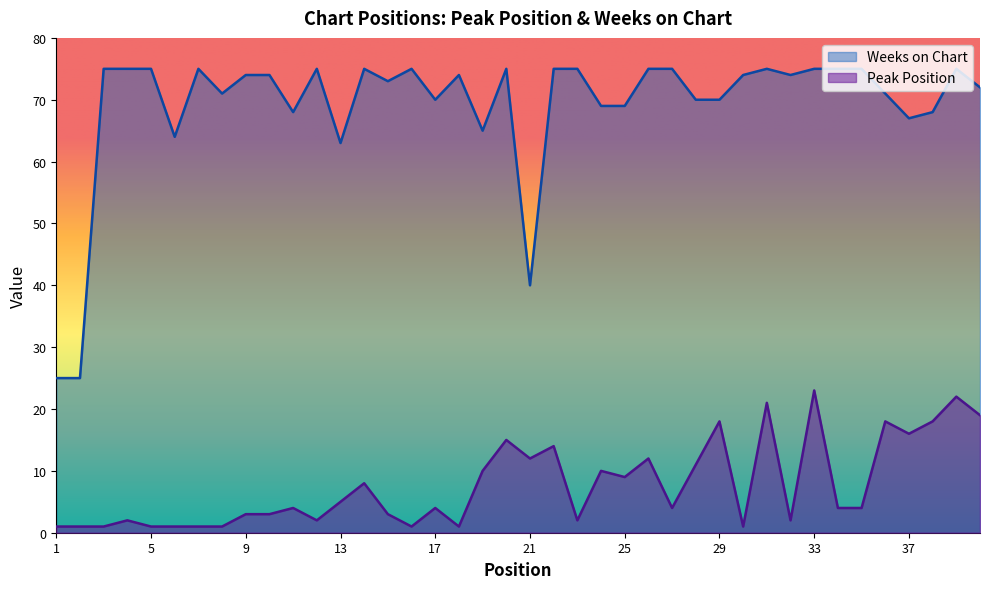

What is the smallest value displayed?

1